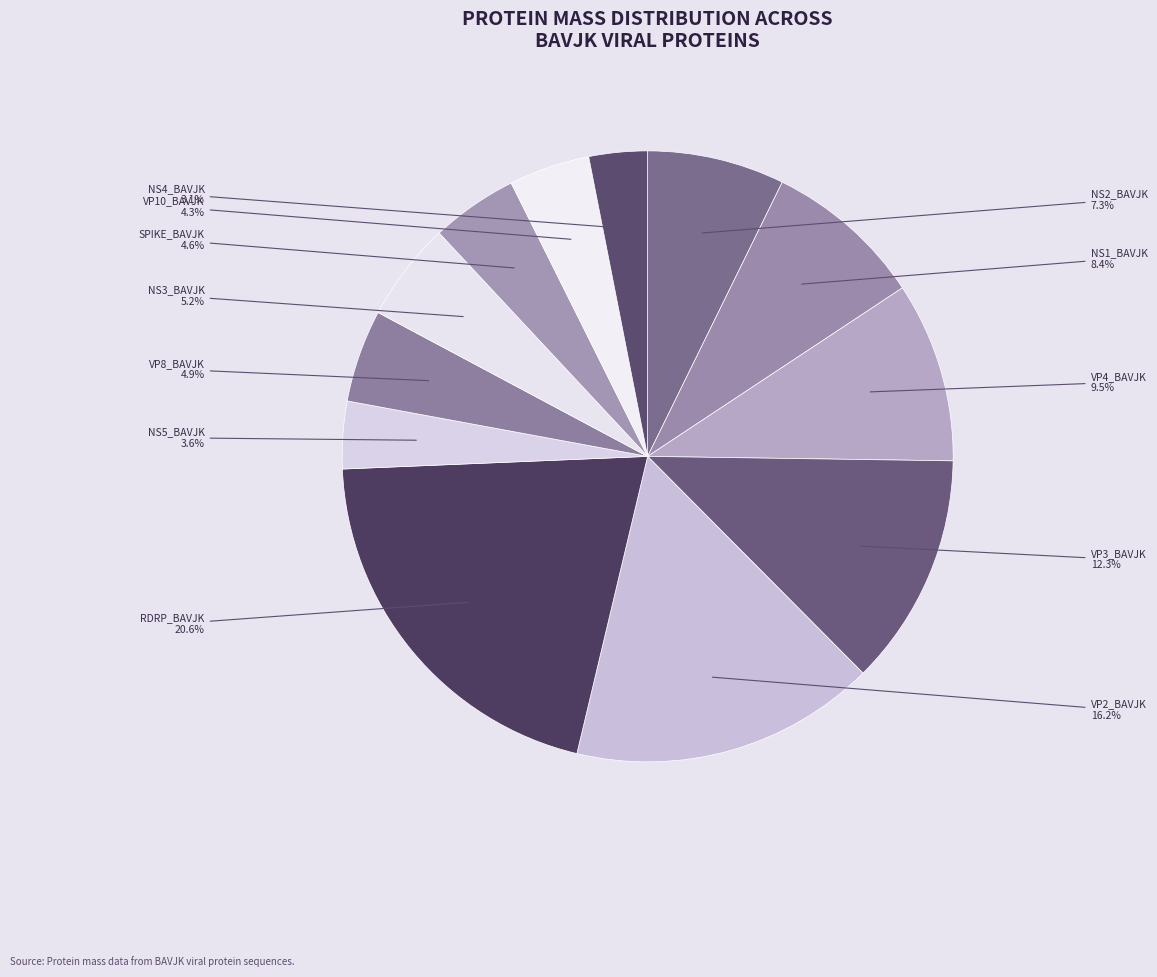

To the nearest percent, what percentage of the pie is SPIKE_BAVJK?

5%